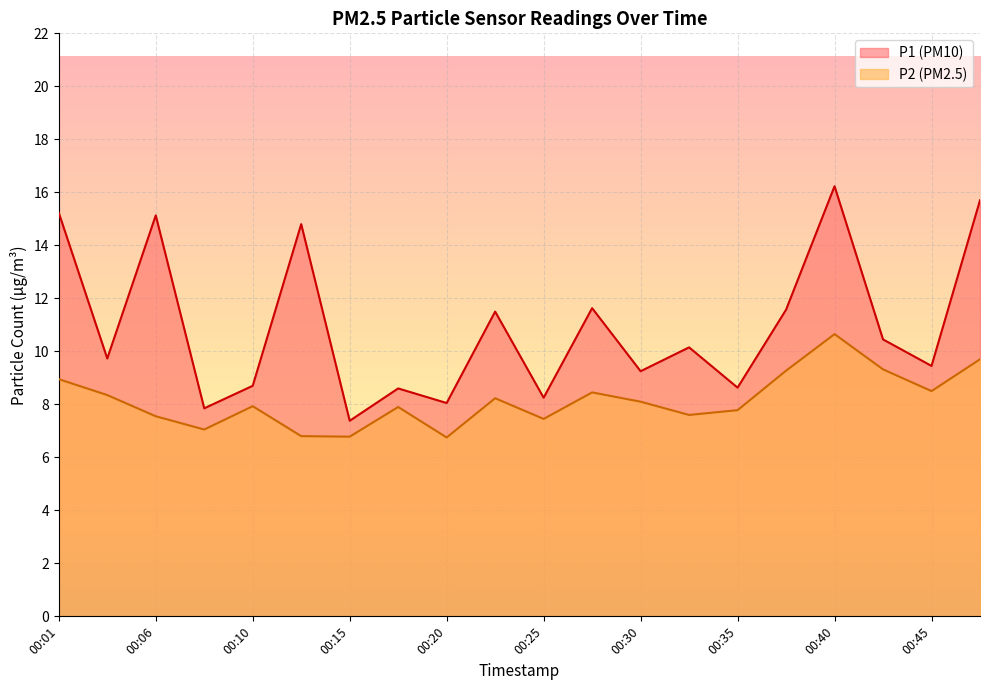

What is the value of the P1 point at the 5th from the left?

8.7